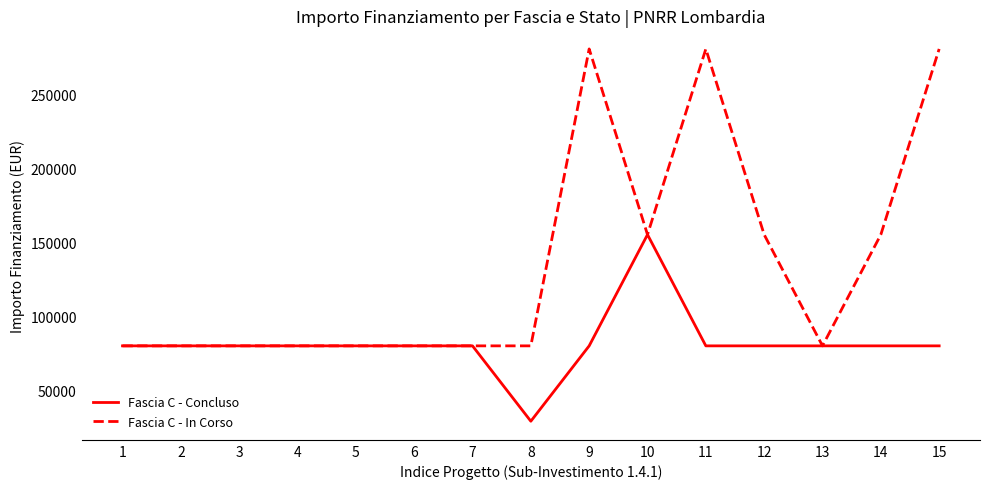

What value does the Fascia C - Concluso series have at 5, to the nearest 50?

79900